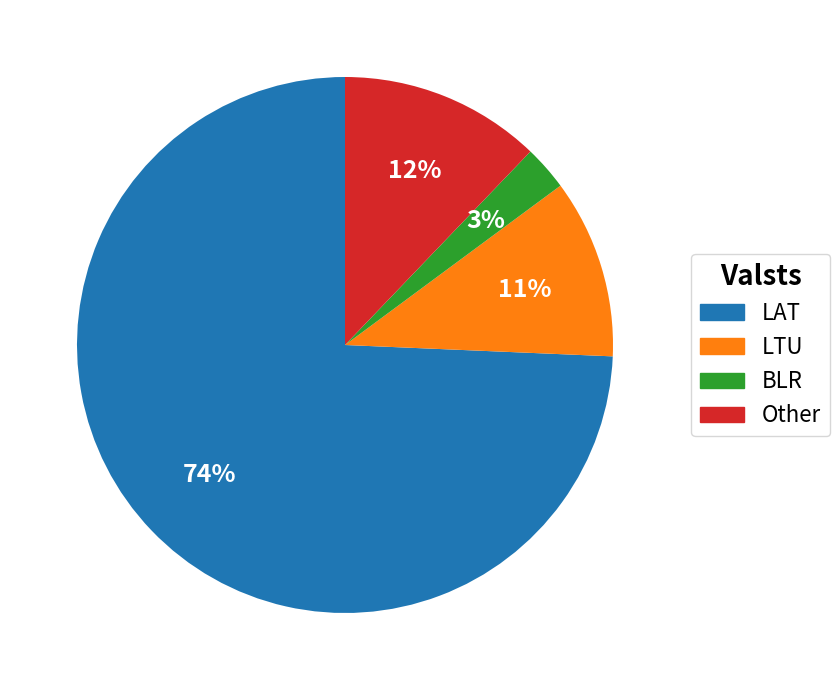

To the nearest percent, what is the combined percentage of LAT and BLR?

77%